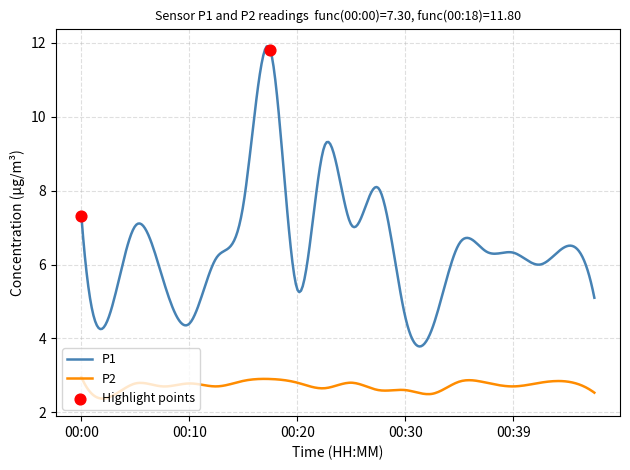

At how many categories does at least one series exceed 11?

1